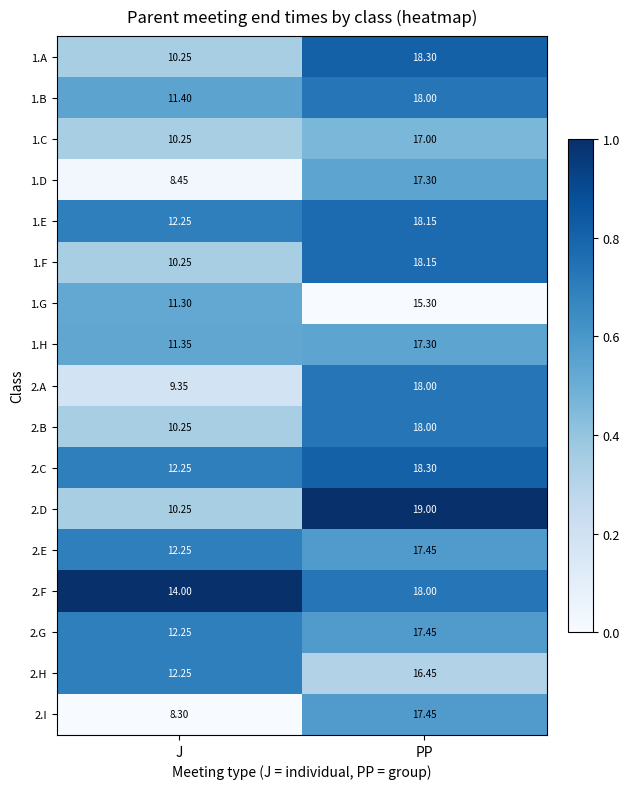

How many categories are shown in the chart?

2